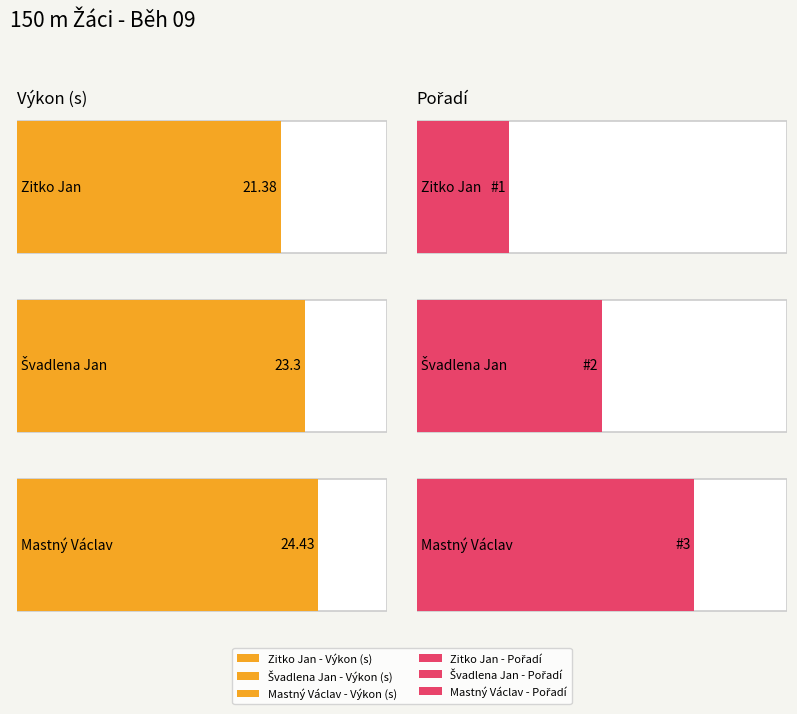

Reading left to right, what are all the values shown in this chart?

Výkon: 21.4	23.3	24.4
Pořadí: 1.0	2.0	3.0